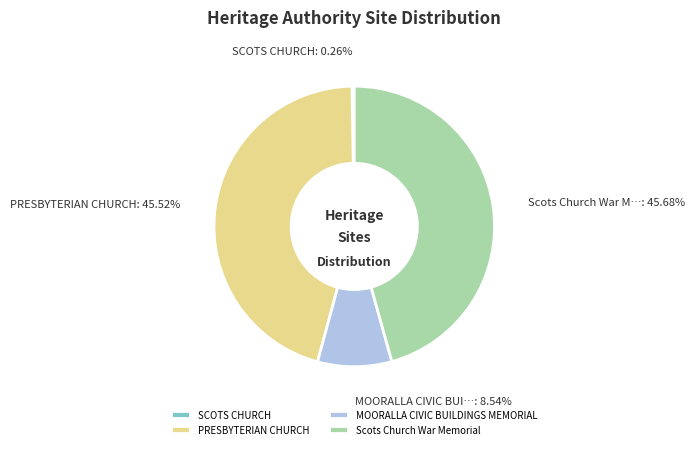

The MOORALLA CIVIC BUILDINGS MEMORIAL slice represents 14% of the pie. True or false?

False